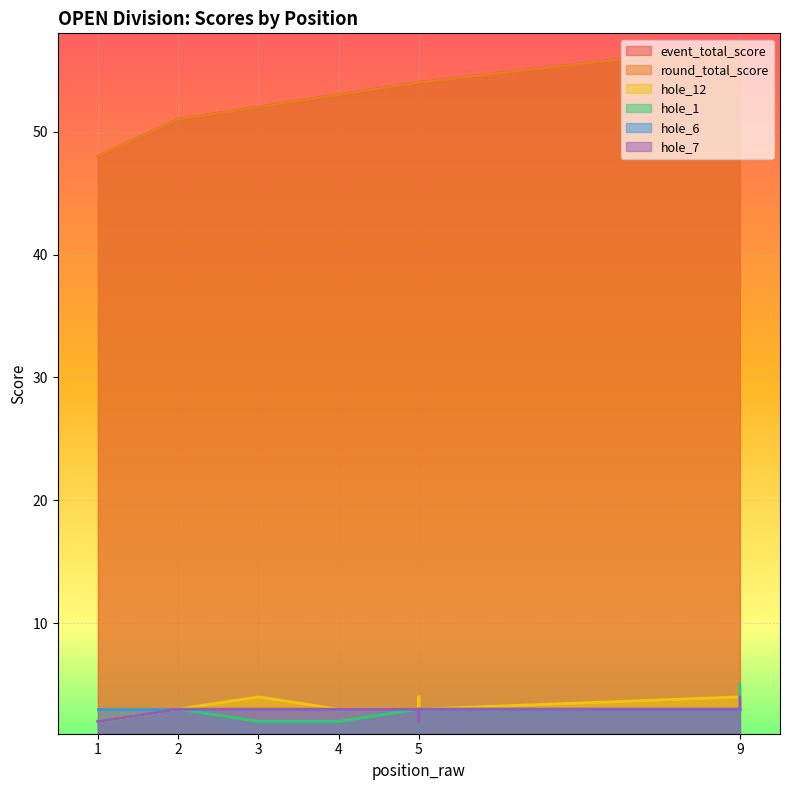

What is the sum of the event_total_score values at 1 and 5?

102